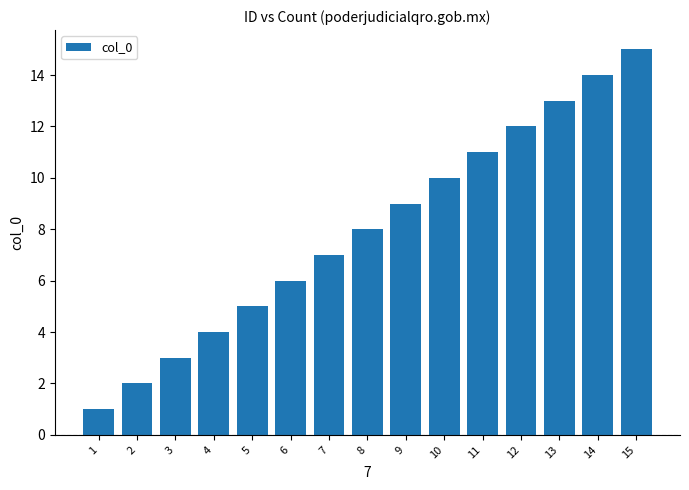

The chart shows a value of 6 at 6. True or false?

True